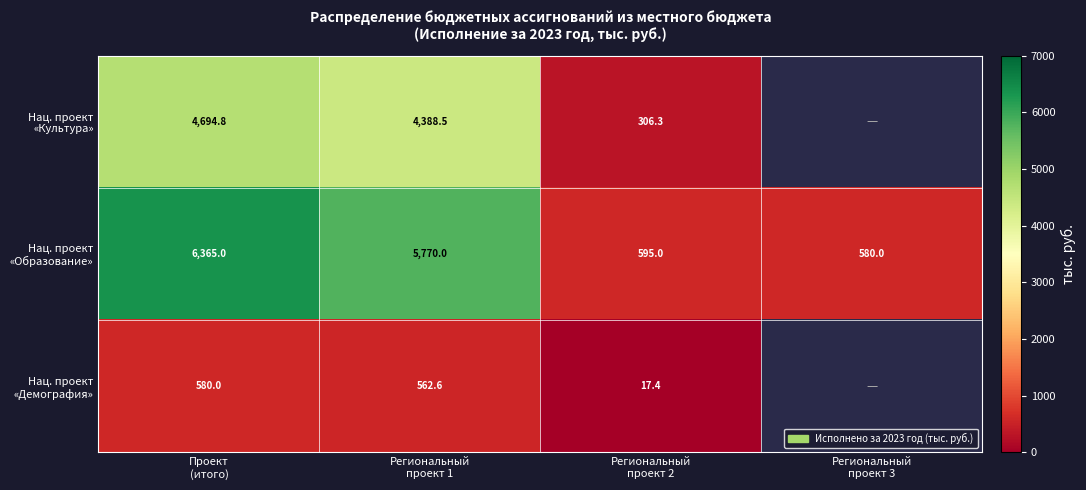

Which category has the highest value in the Нац. проект «Культура» series?

Проект (итого)